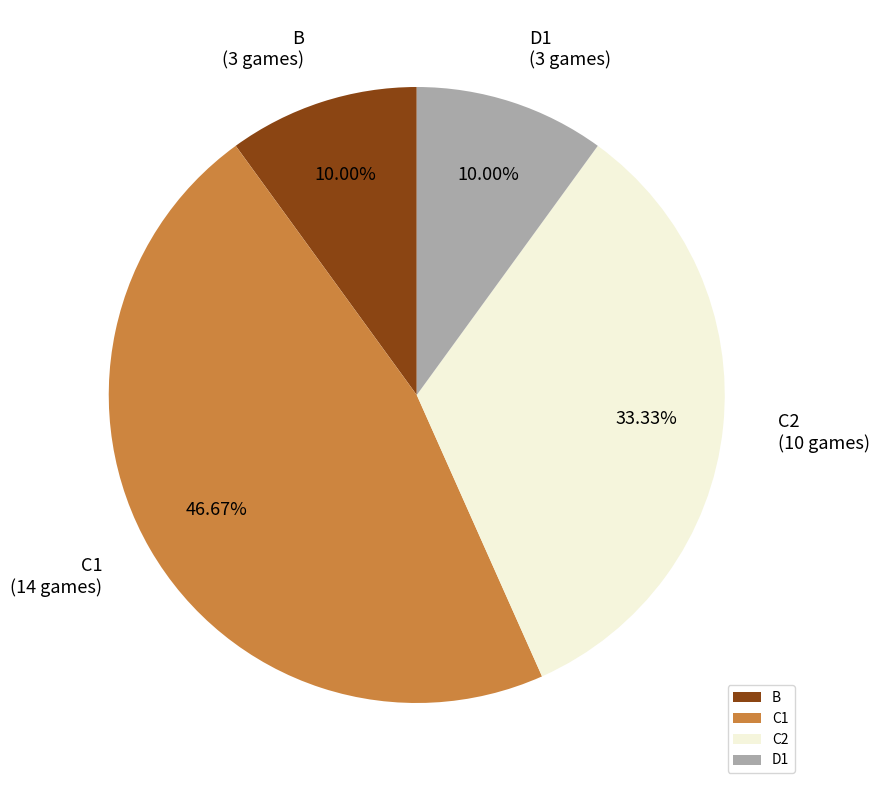

How many slices are in this pie chart?

4